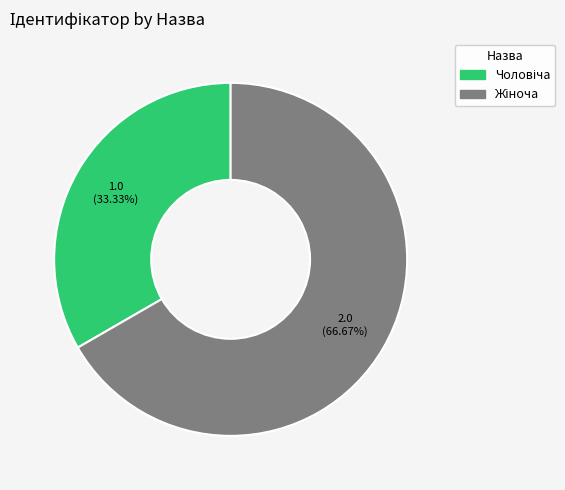

How many slices are in this pie chart?

2